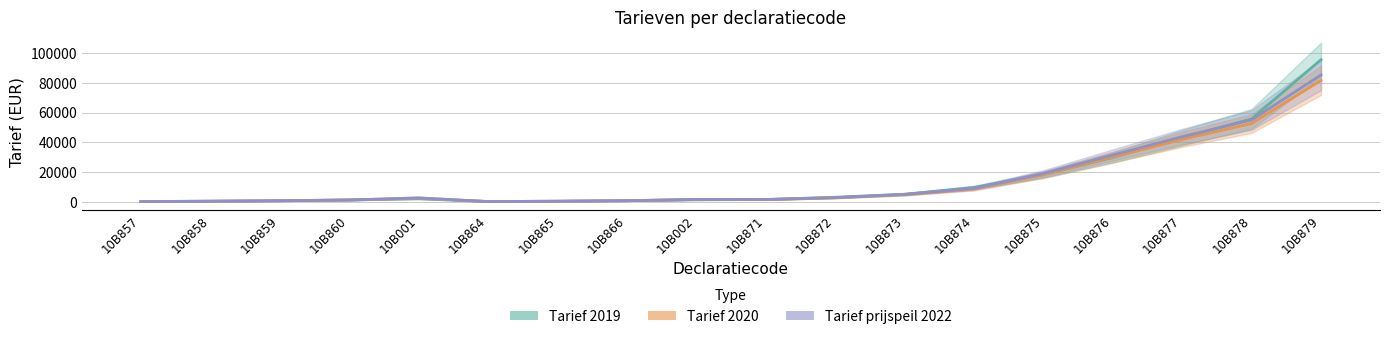

What is the label of the 7th point from the left?

10B865